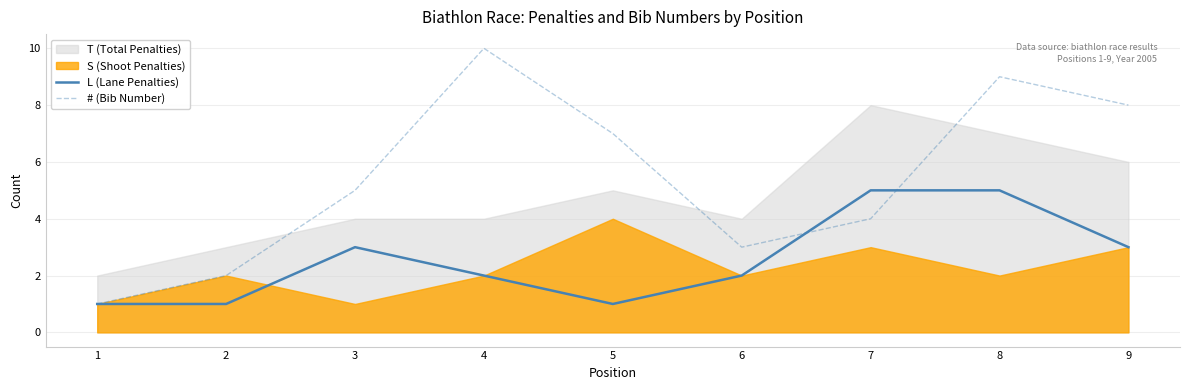

What is the average value of the L (Lane Penalties) series?

3